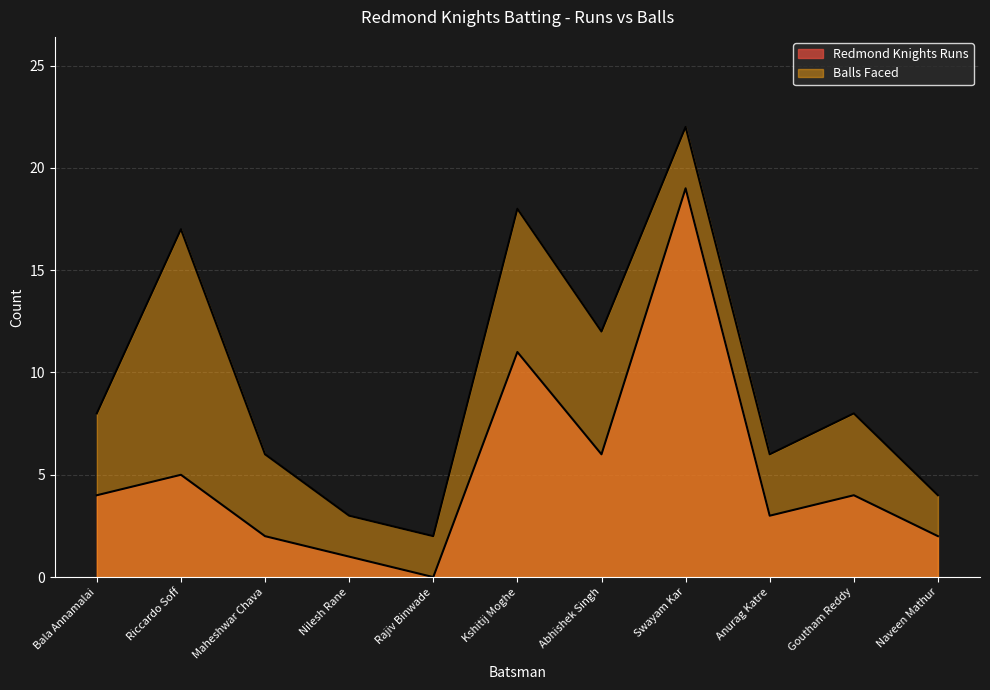

What is the value of the Balls Faced point at the 4th from the left?

3